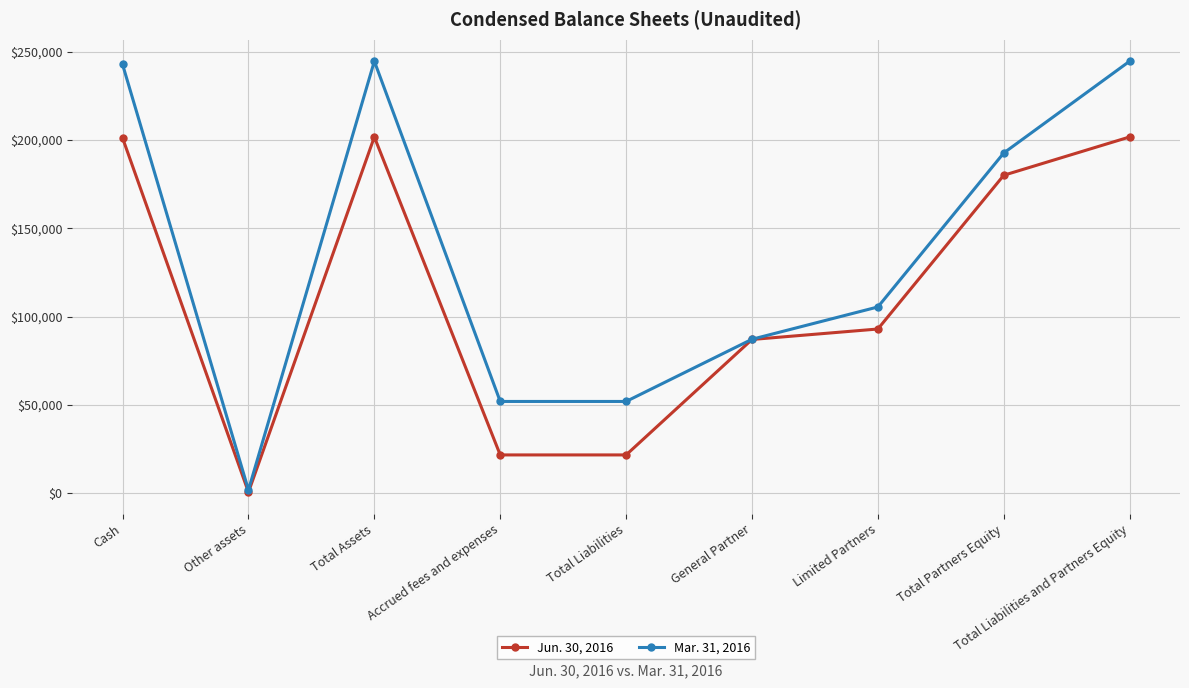

The value of Jun. 30, 2016 at Total Liabilities and Partners Equity is 201764. True or false?

True